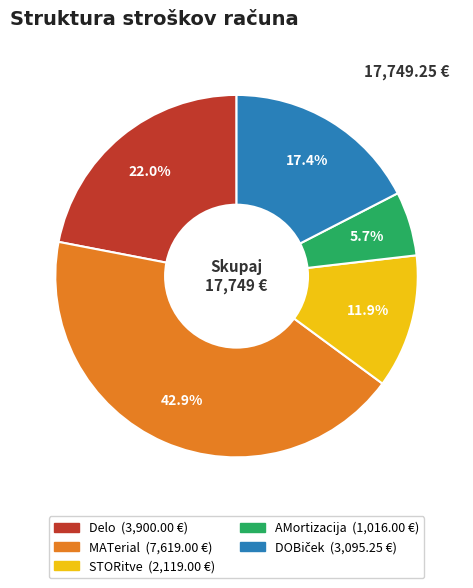

Combined, what portion of the pie is Delo and AMortizacija?

27.7%